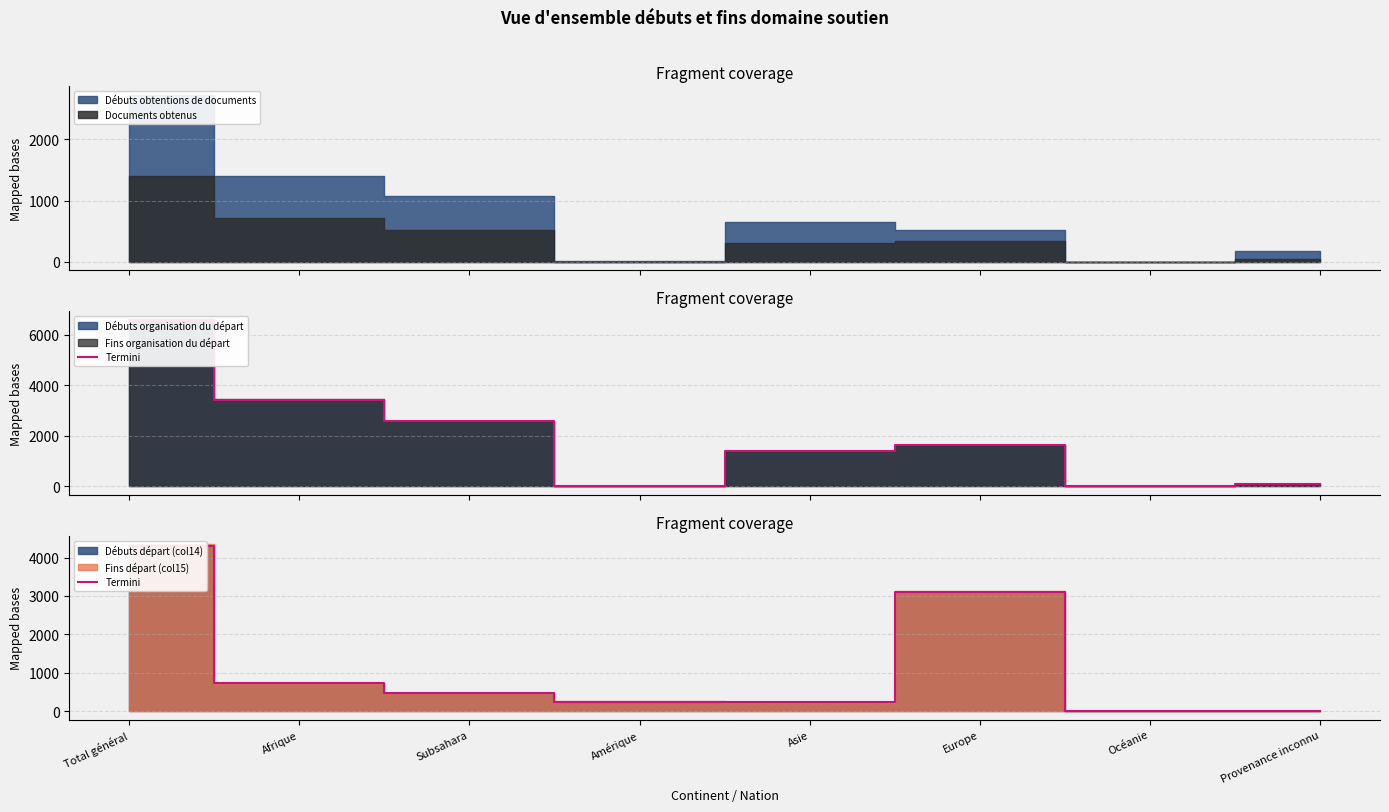

What is the difference between the maximum and minimum values?

4311